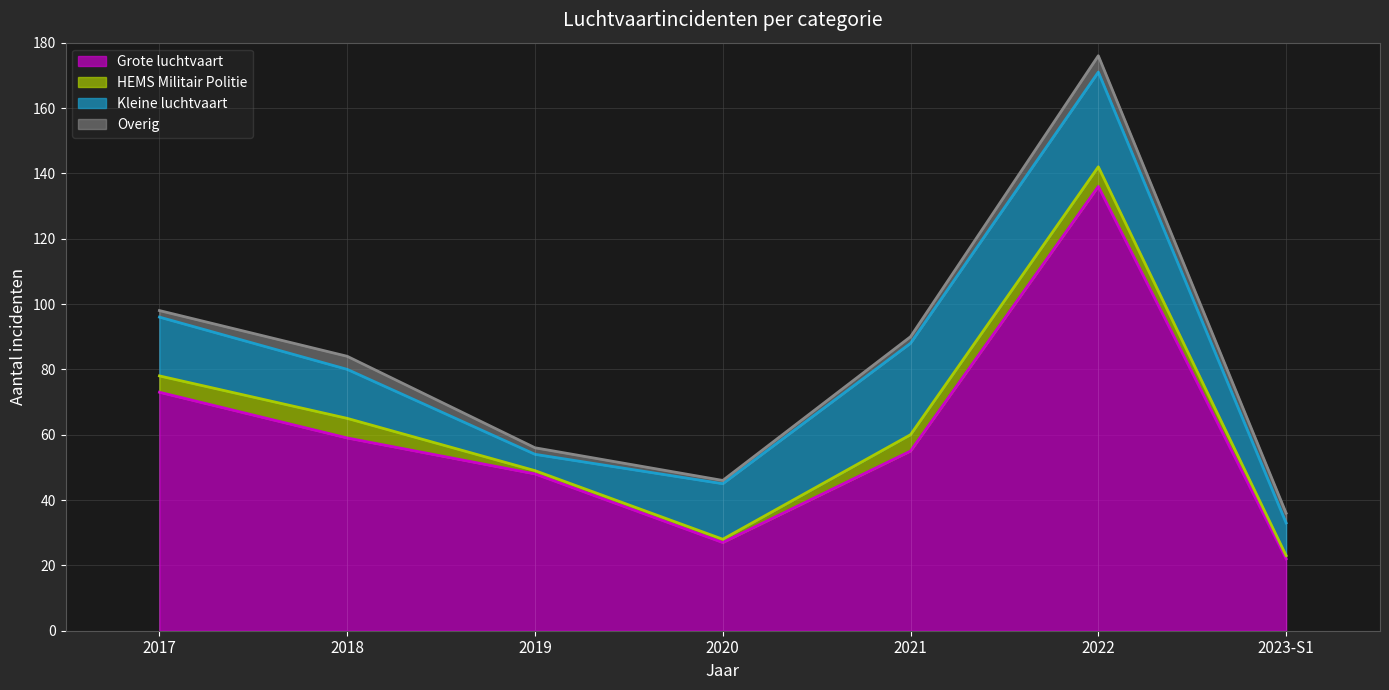

The Overig series shows 1 at 2023-S1. True or false?

False